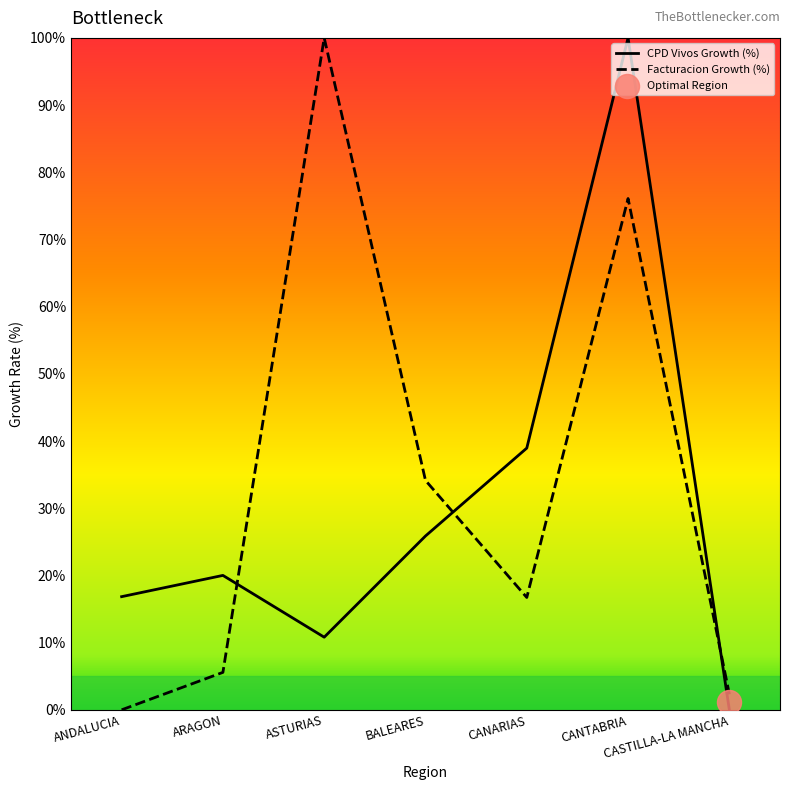

At how many categories does at least one series exceed 46?

2